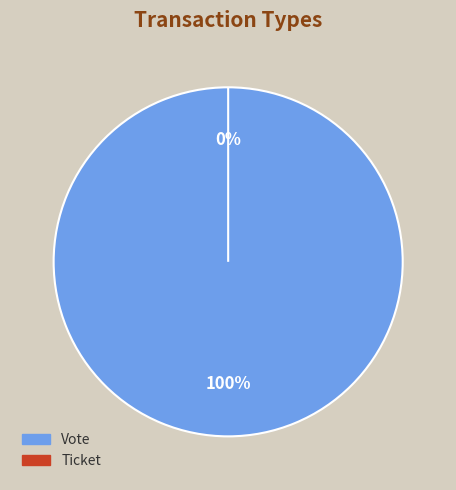

Which category has the smallest portion of the pie?

Ticket